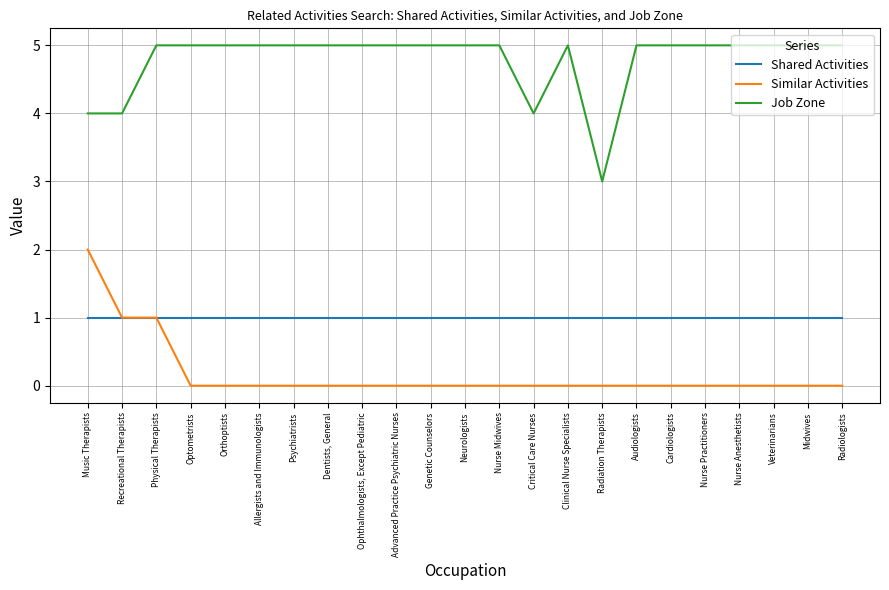

True or false: Job Zone and Shared Activities intersect in this chart.

False